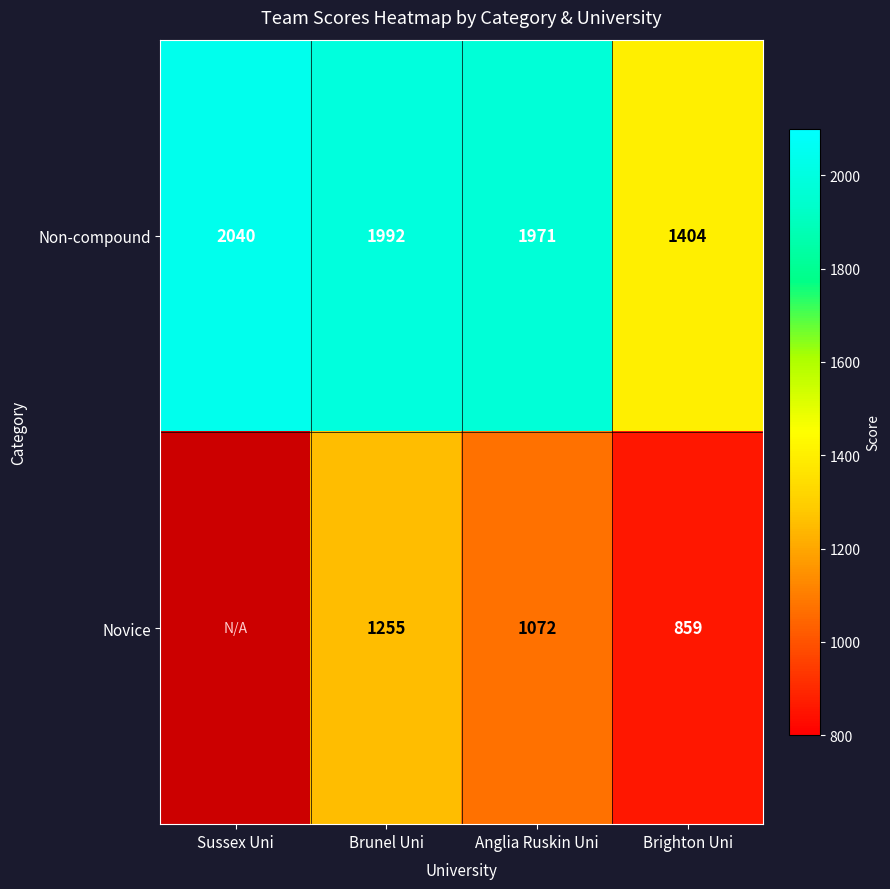

List the labels in order of Non-compound value, largest first.

Sussex Uni, Brunel Uni, Anglia Ruskin Uni, Brighton Uni